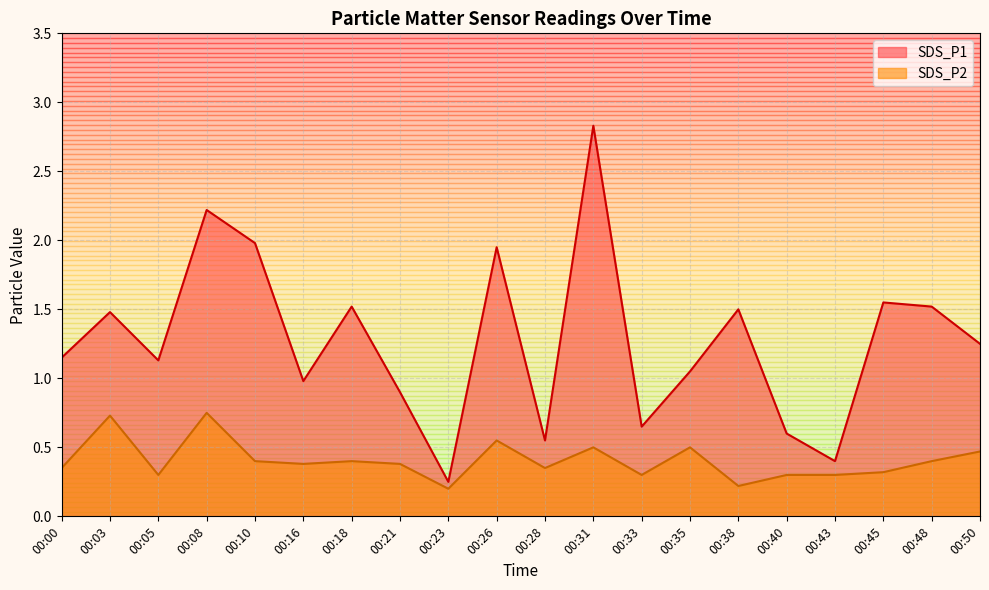

True or false: SDS_P1 has a value of 1.0 at 00:40.

False